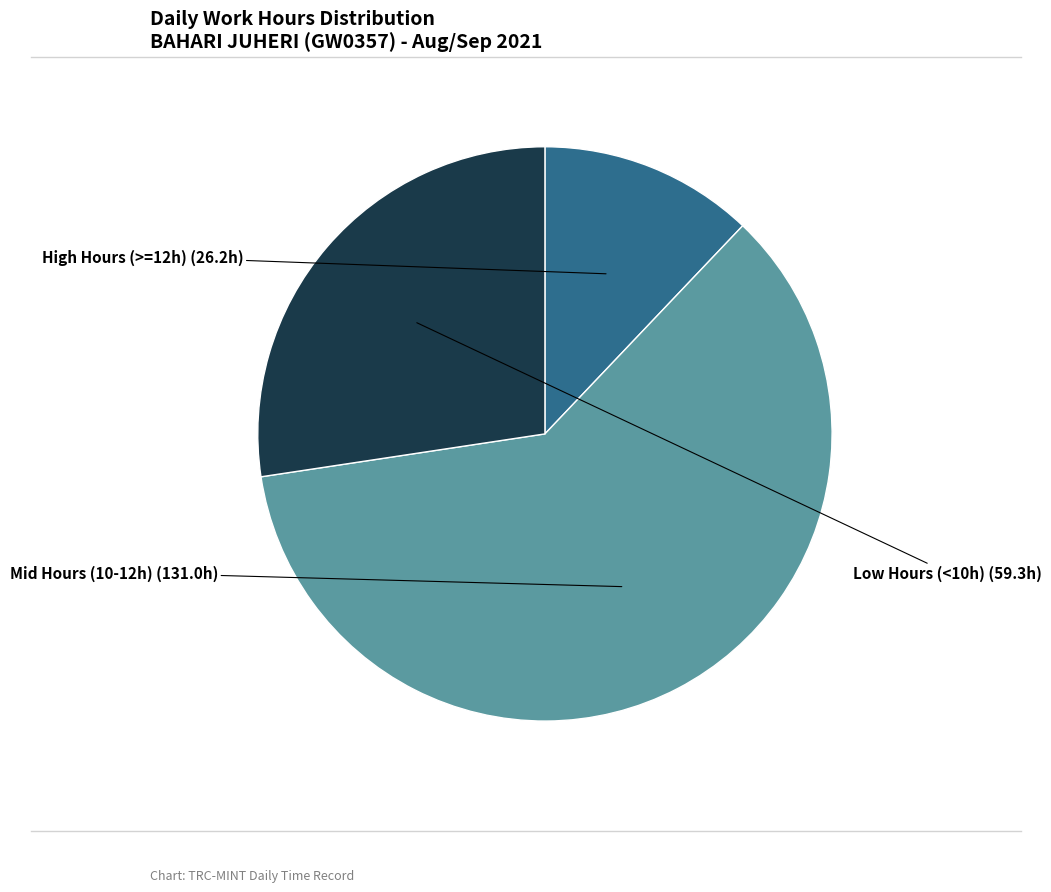

How many segments does this pie chart have?

3